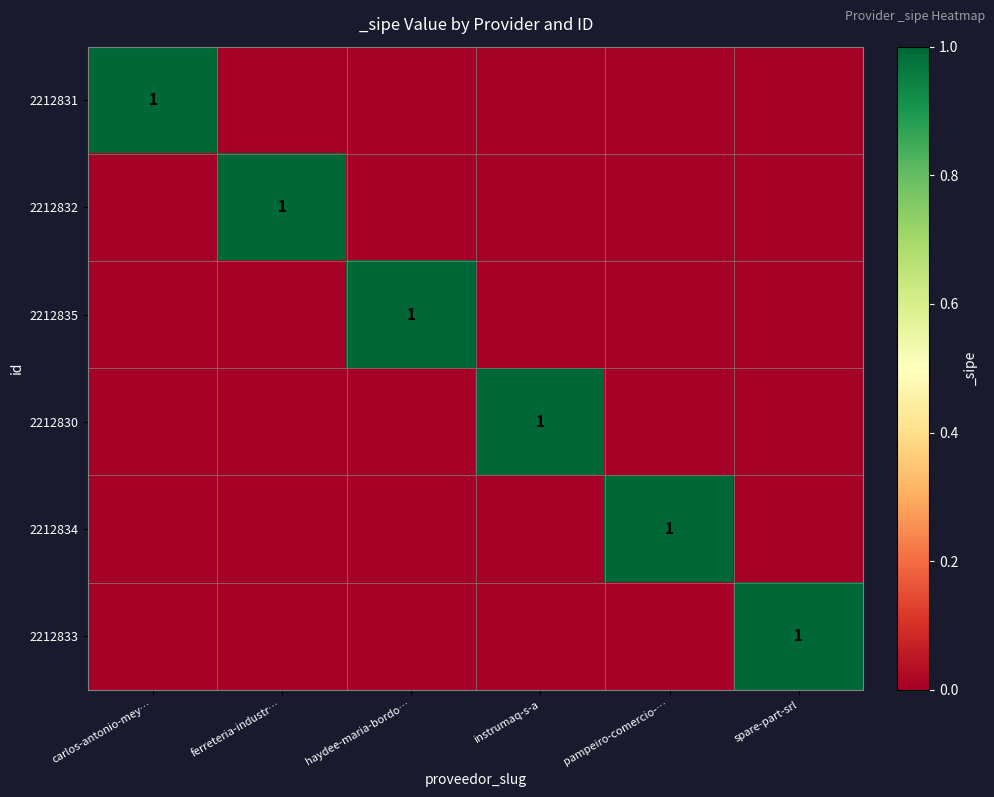

The 2212833 series shows 1 at spare-part-srl. True or false?

True